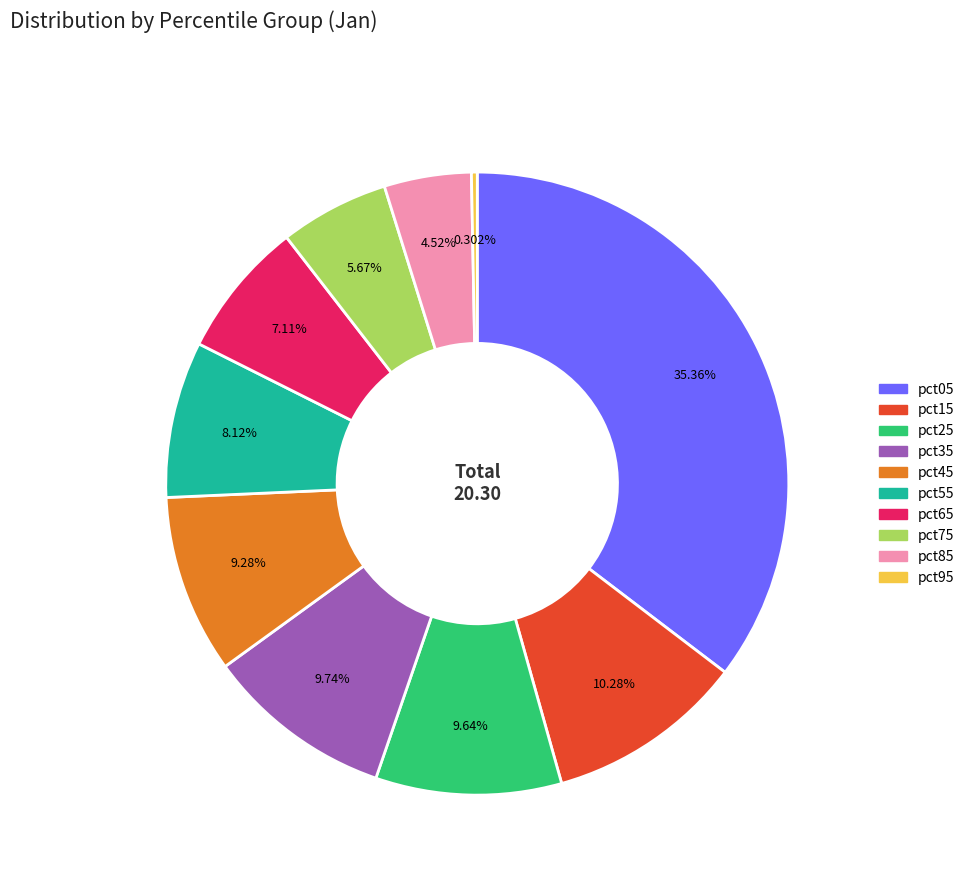

Which category has the biggest portion of the pie?

pct05